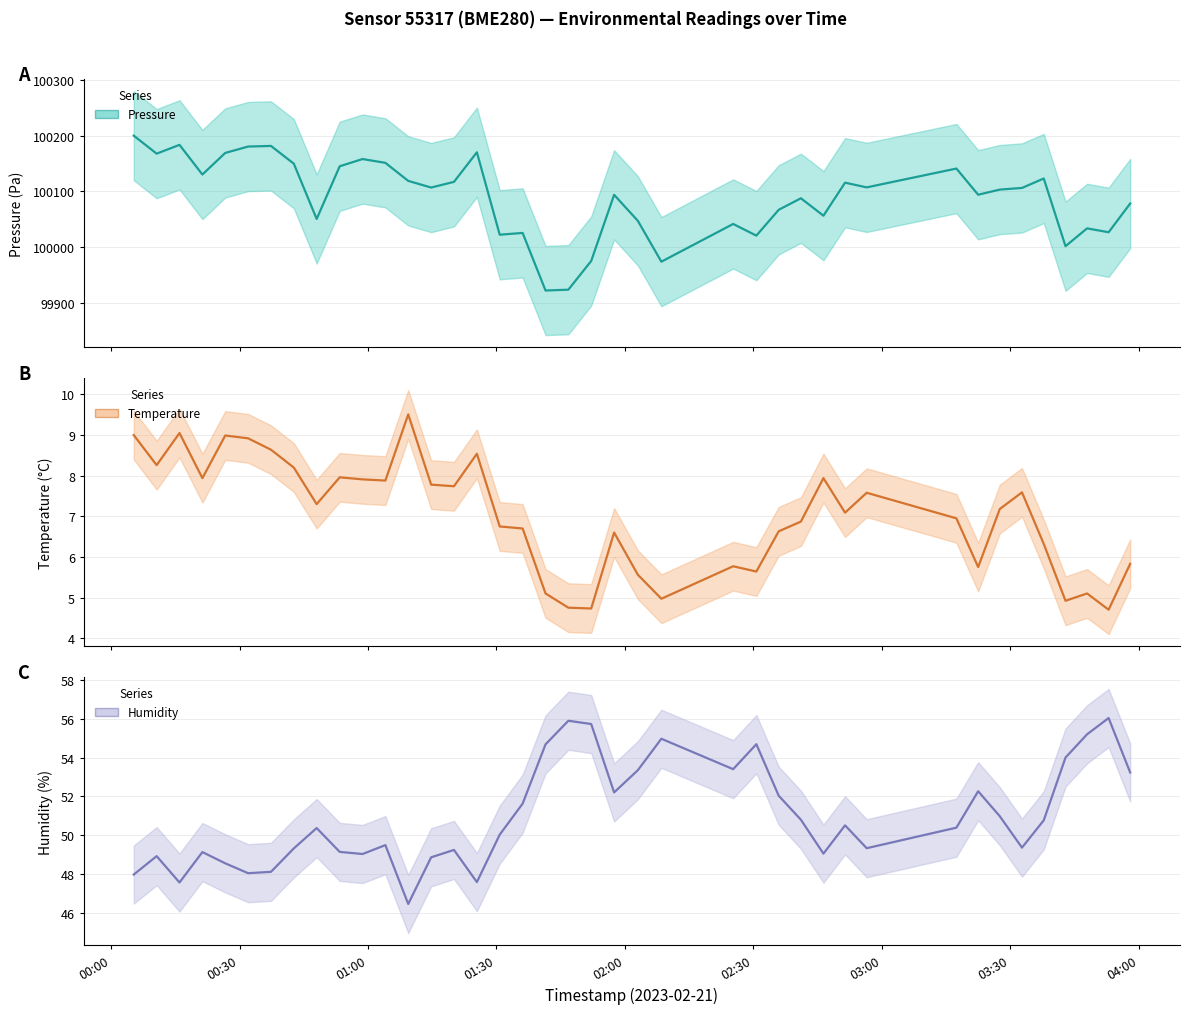

True or false: temperature (center) and humidity (center) intersect in this chart.

False